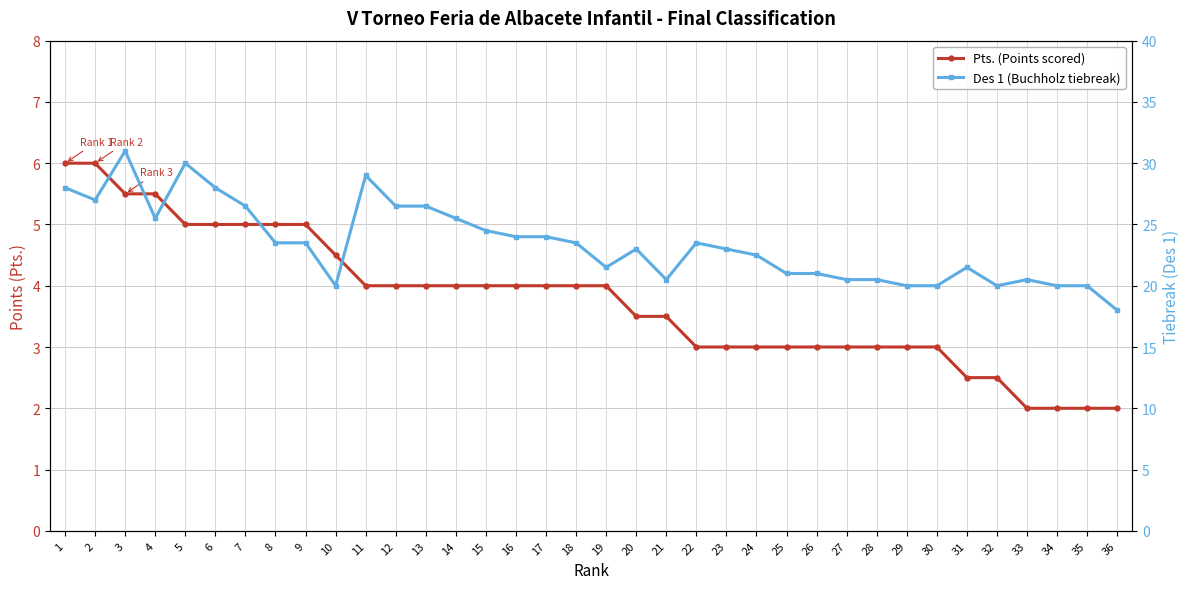

What is the minimum value shown in the chart?

2.0